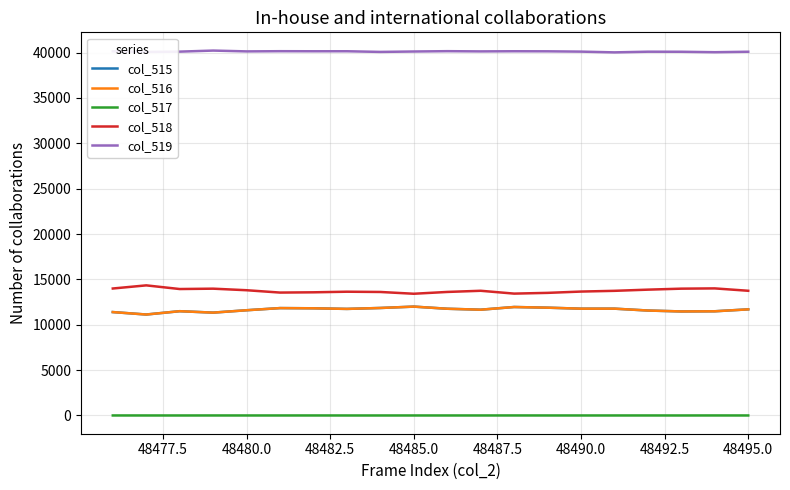

What are all the series names shown in the legend?

col_515, col_516, col_517, col_518, col_519